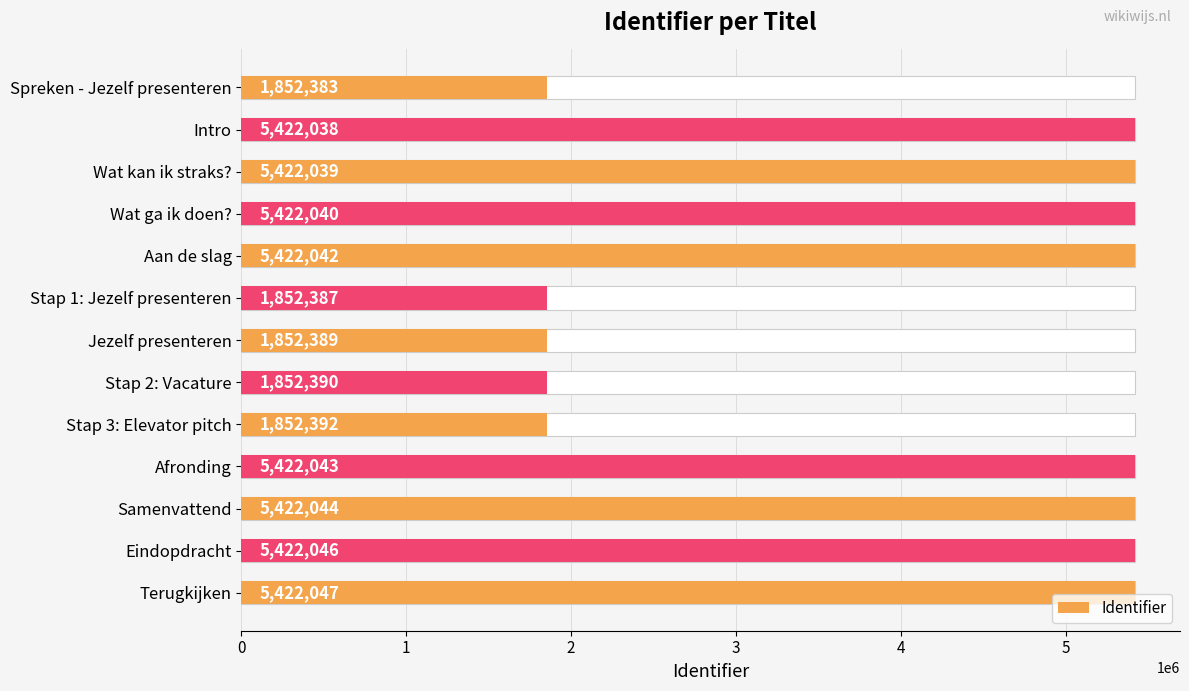

Reading right to left, transcribe all the data shown in this chart.

5422047	5422046	5422044	5422043	1852392	1852390	1852389	1852387	5422042	5422040	5422039	5422038	1852383